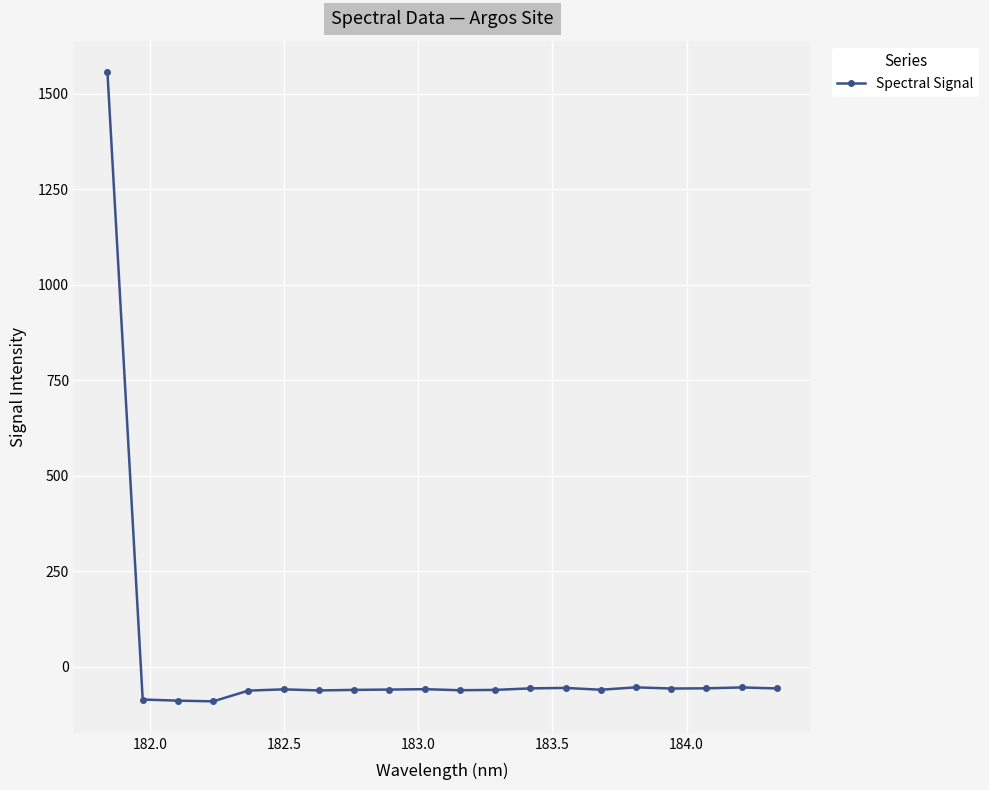

What is the sum of all values?

361.8